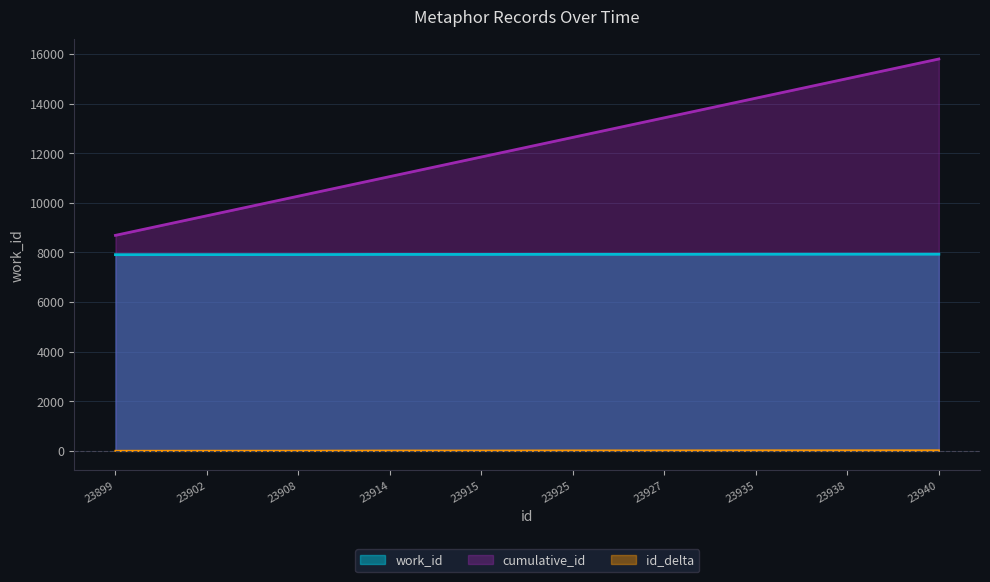

Reading right to left, extract all data points from this chart.

work_id: 23940=7931	23938=7930	23935=7929	23927=7925	23925=7925	23915=7921	23914=7921	23908=7914	23902=7913	23899=7911
id: 23940=15800	23938=15010	23935=14220	23927=13430	23925=12640	23915=11850	23914=11060	23908=10270	23902=9480	23899=8690